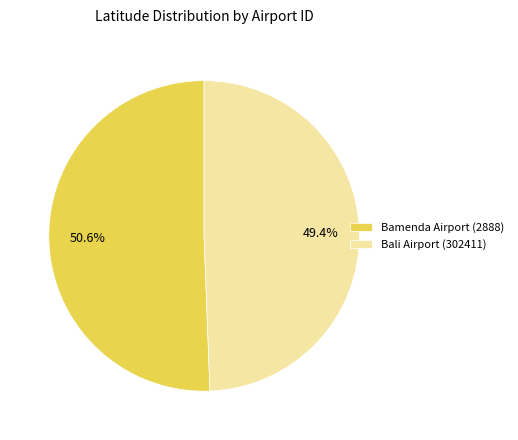

How many segments does this pie chart have?

2